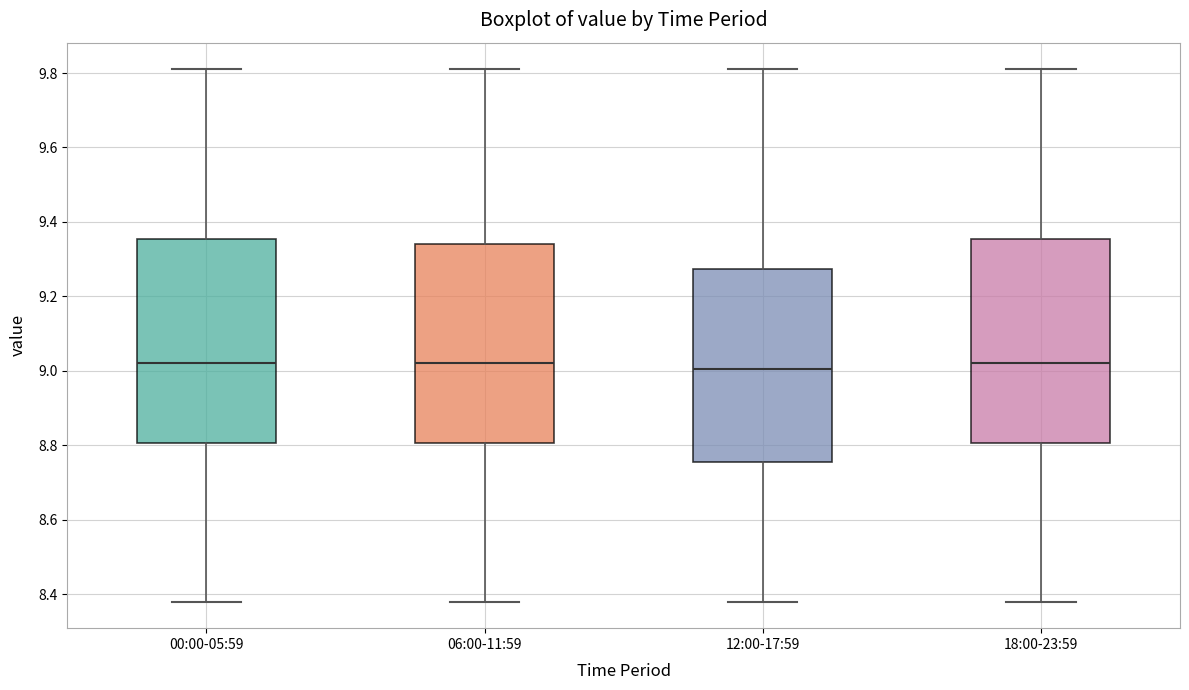

Reading left to right, transcribe this box plot: for each box, give where its median line is, the range the box spans, and where its two whiskers end, as read against the y-axis. The values are not printed on the chart, so give them approximately, as read against the axis.

00:00-05:59: median 9.02, box 8.80 to 9.36, whiskers 8.38 to 9.82
06:00-11:59: median 9.02, box 8.80 to 9.34, whiskers 8.38 to 9.82
12:00-17:59: median 9.00, box 8.76 to 9.28, whiskers 8.38 to 9.82
18:00-23:59: median 9.02, box 8.80 to 9.36, whiskers 8.38 to 9.82